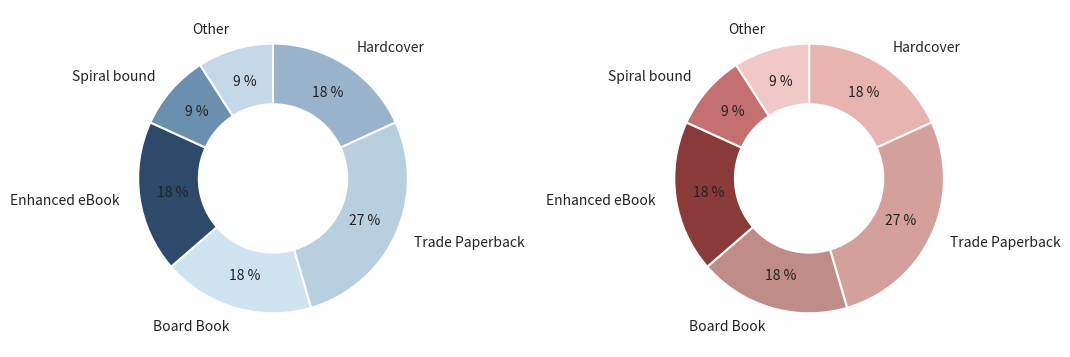

What percentage is the Trade Paperback slice, to the nearest percent?

27%